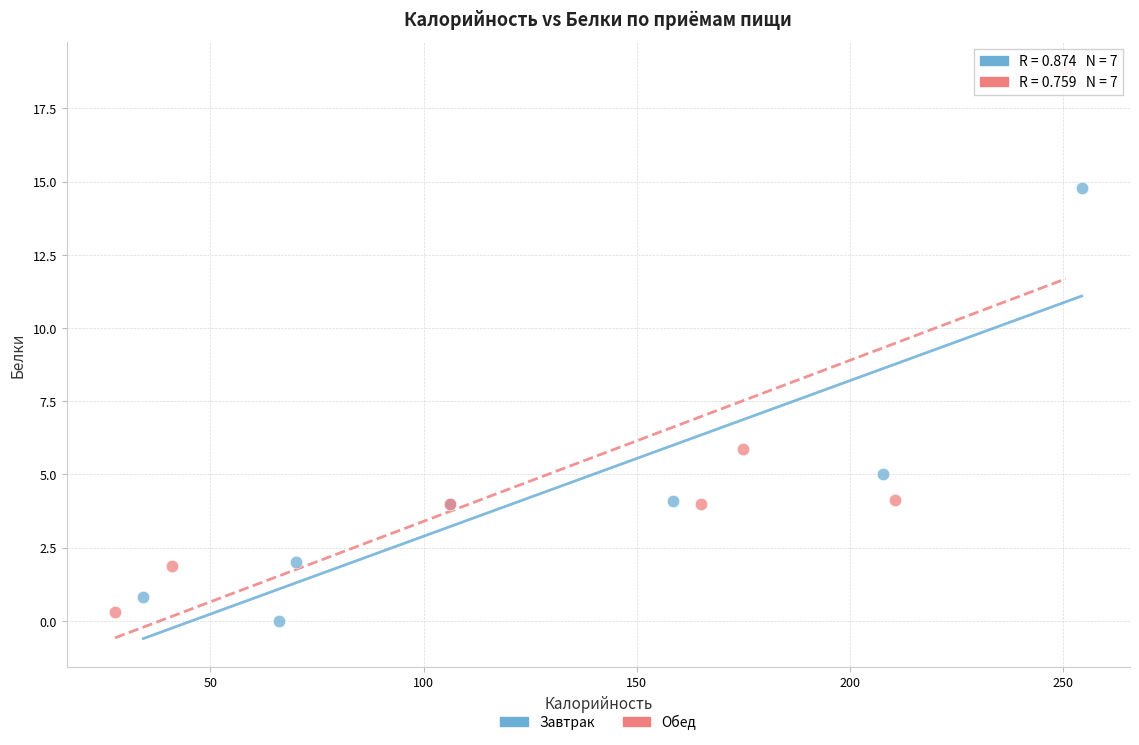

Which series has the largest Y range (max minus min)?

Обед